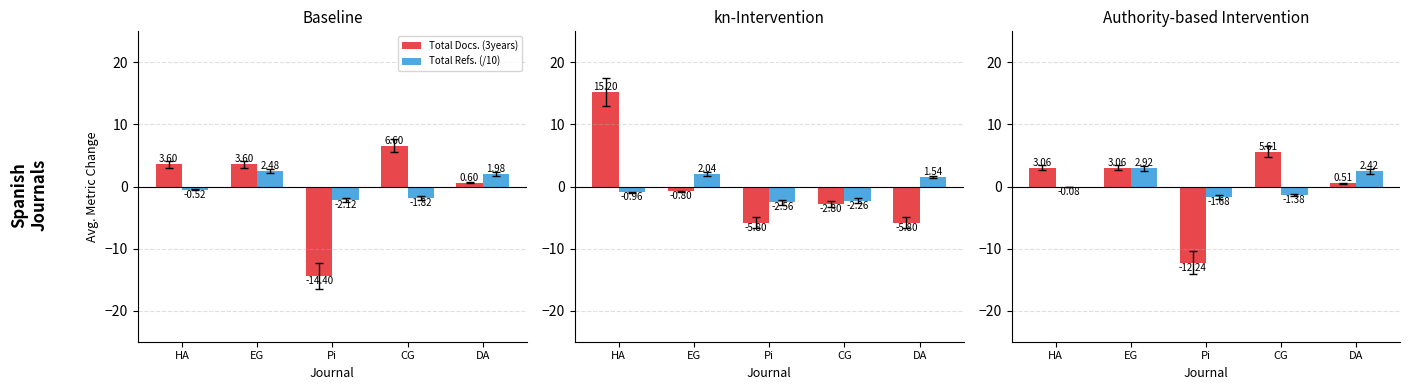

How many values in Total Refs. (/10) are below zero?

3